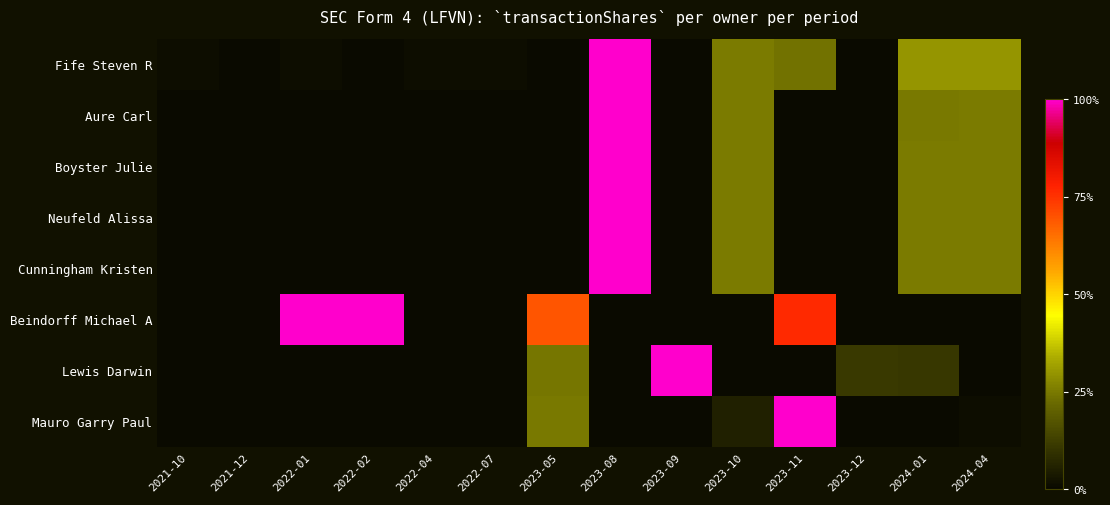

What is the spread (max minus min) of values at 2023-08?

1.0